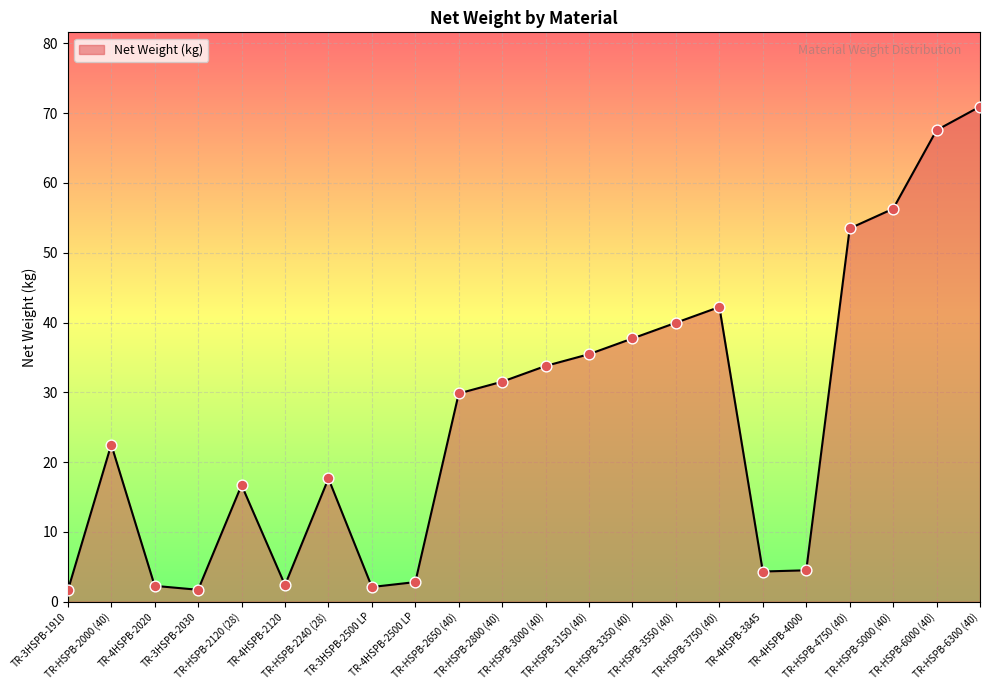

Approximately how many times larger is the value at TR-3HSPB-2030 compared to TR-HSPB-2650 (40)?

0.1